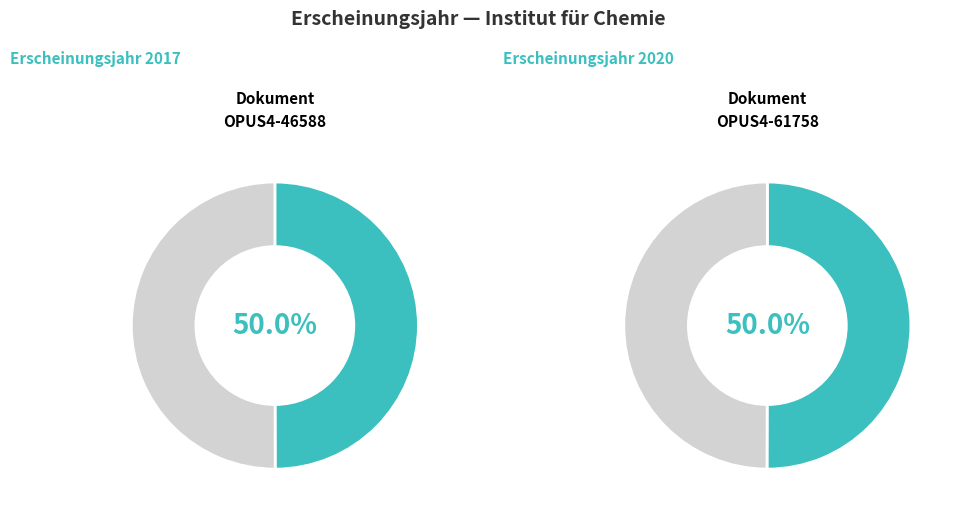

Approximately how many times larger is the value at OPUS4-61758 compared to OPUS4-46588?

1.0